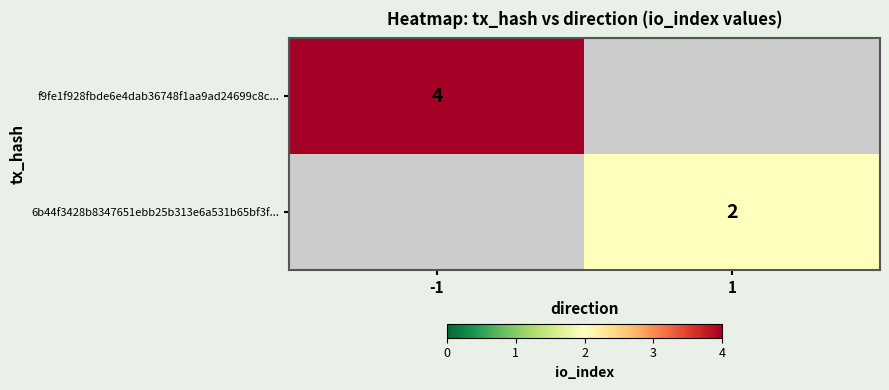

The f9fe1f928fbde6e4dab36748f1aa9ad24699c8c... series shows 2 at -1. True or false?

False